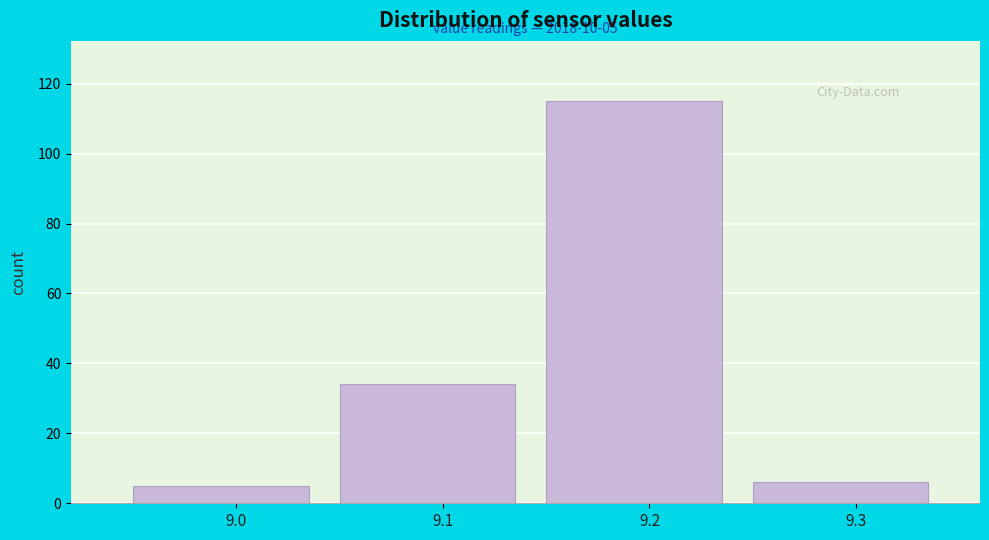

Over which range of the x-axis is the bar tallest?

9.15 to 9.25